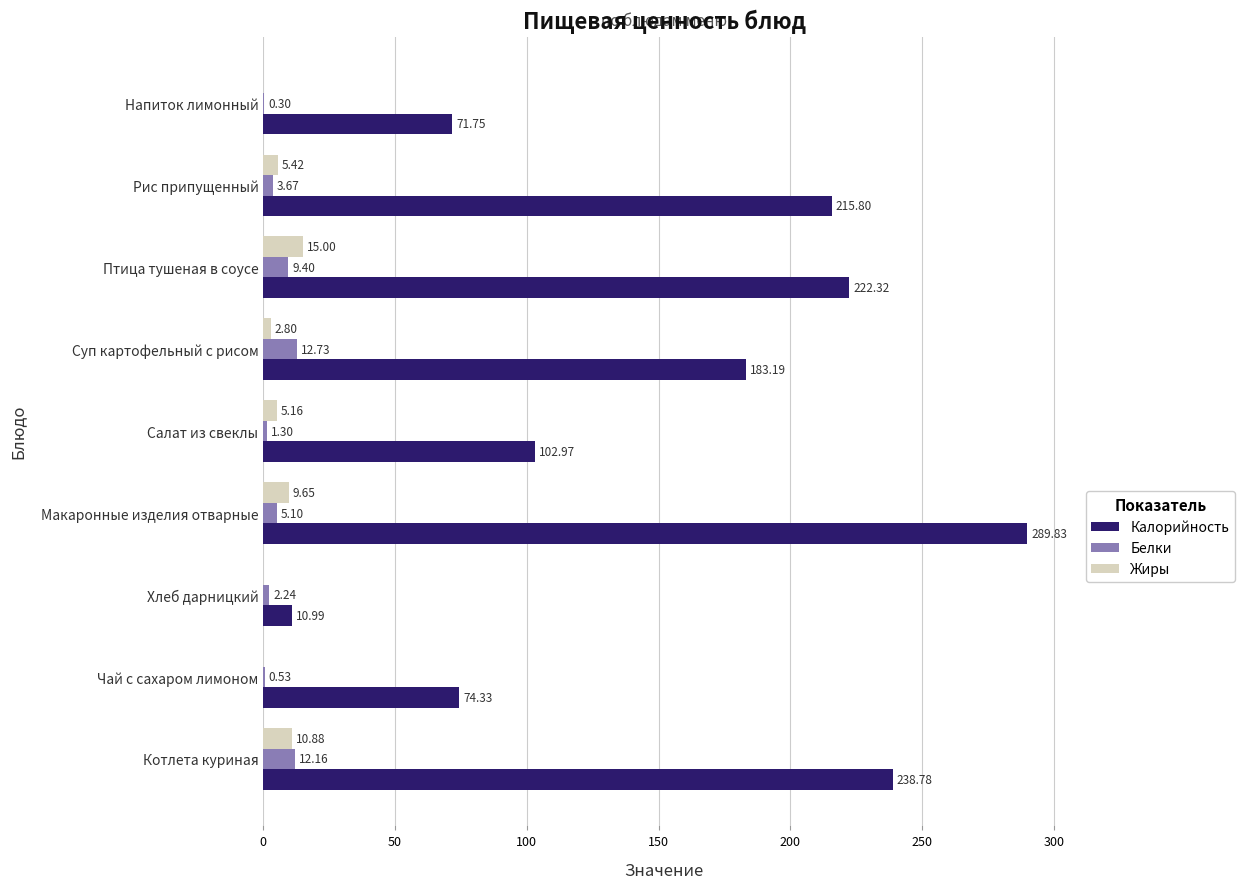

At which category does the chart reach its peak across all series?

Макаронные изделия отварные